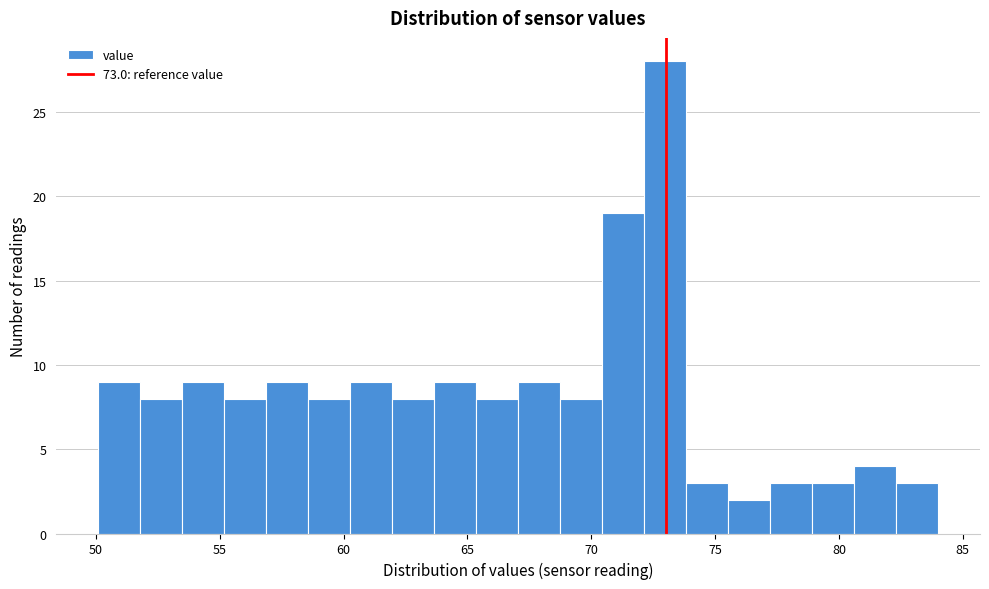

Around what value on the x-axis is the tallest bar? Give the approximate position of its centre, as read against the axis.

73.0